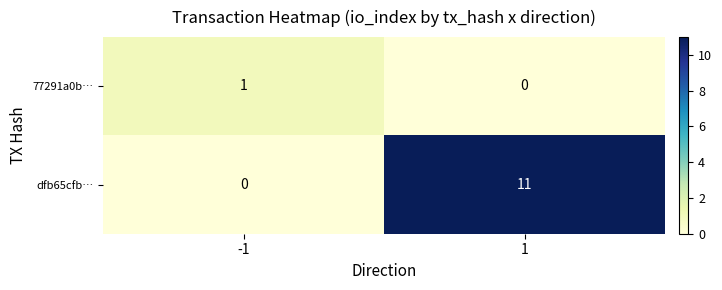

What is the total value across all series at 1?

11